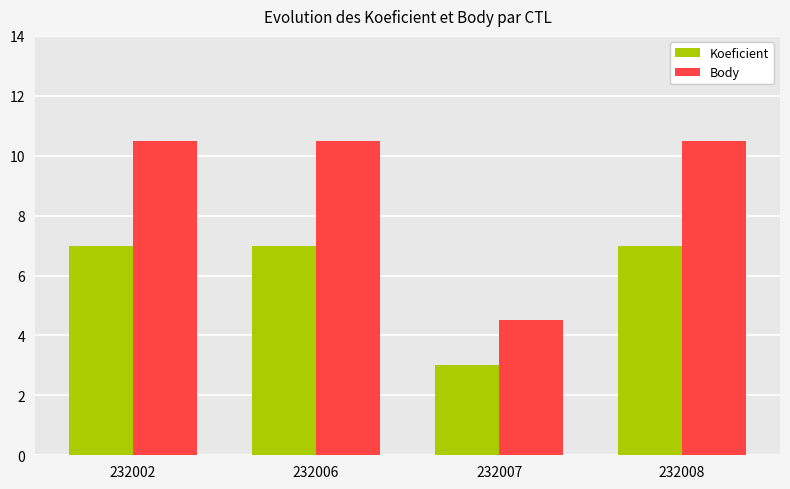

What is the value of the Koeficient bar at the 3rd from the left?

3.0